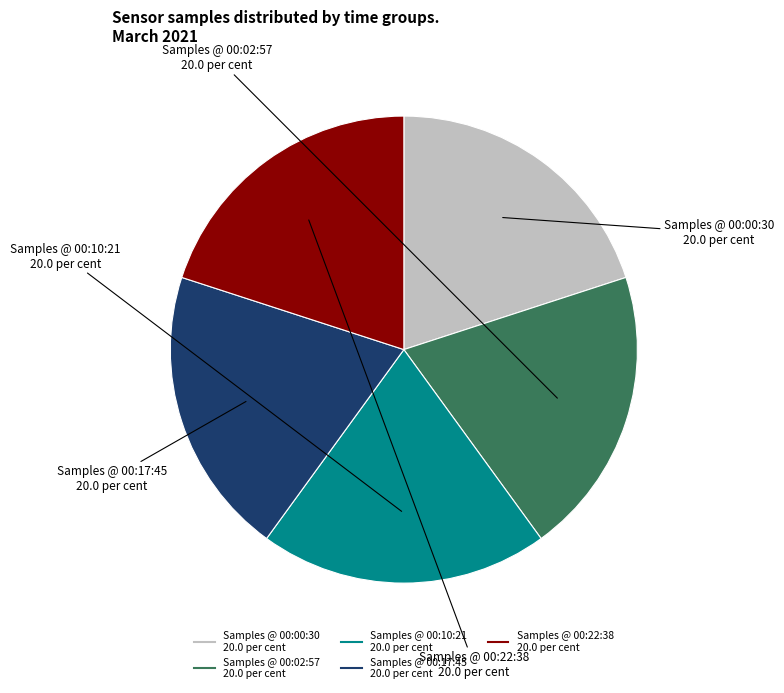

Does any single category account for the majority?

No